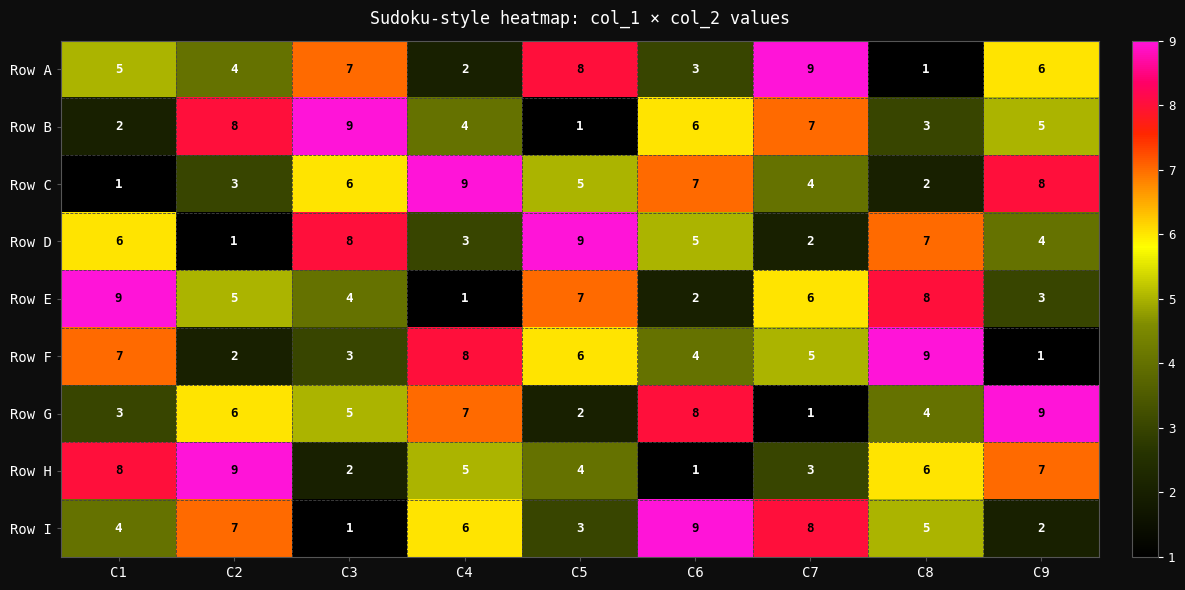

What is the spread (max minus min) of values at C5?

8